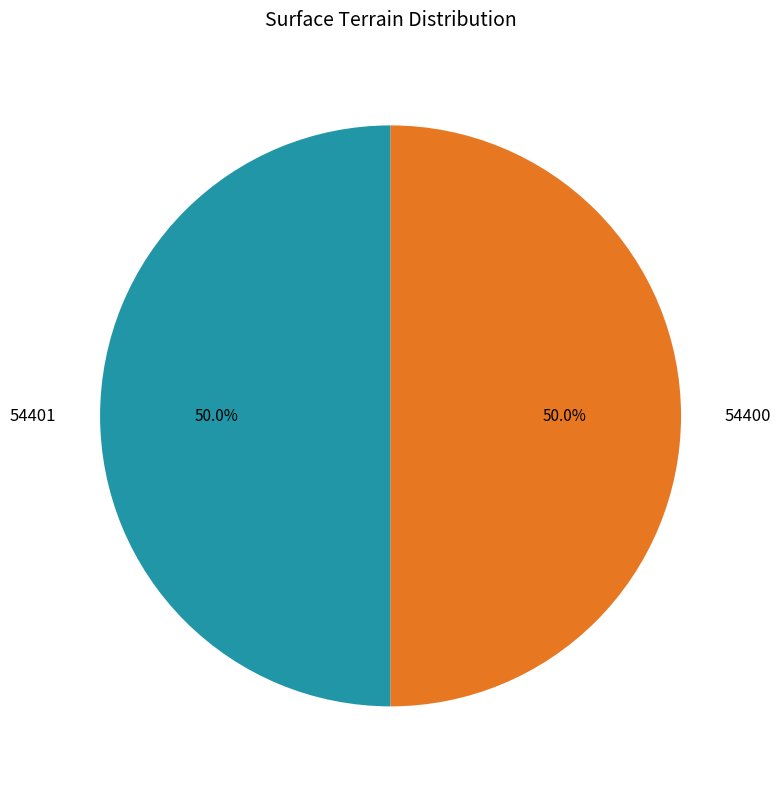

Approximately how many times larger is the value at 54401 compared to 54400?

1.0